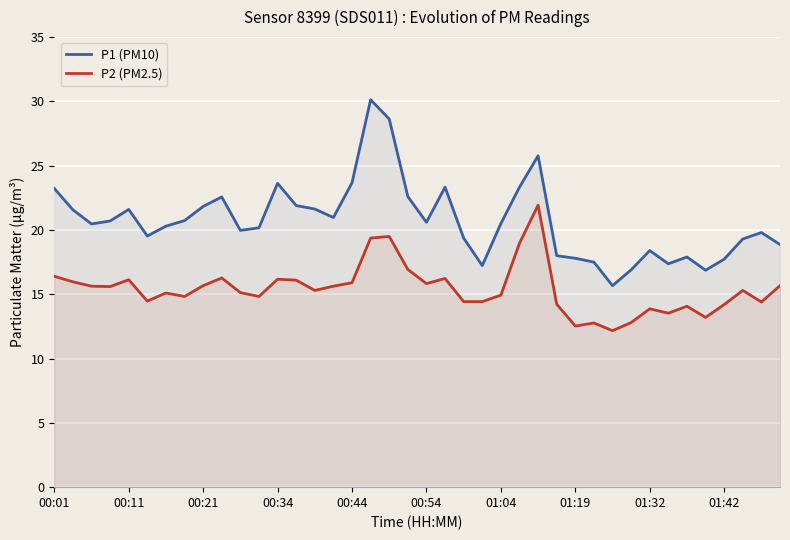

What is the minimum value for P2 (PM2.5)?

12.2